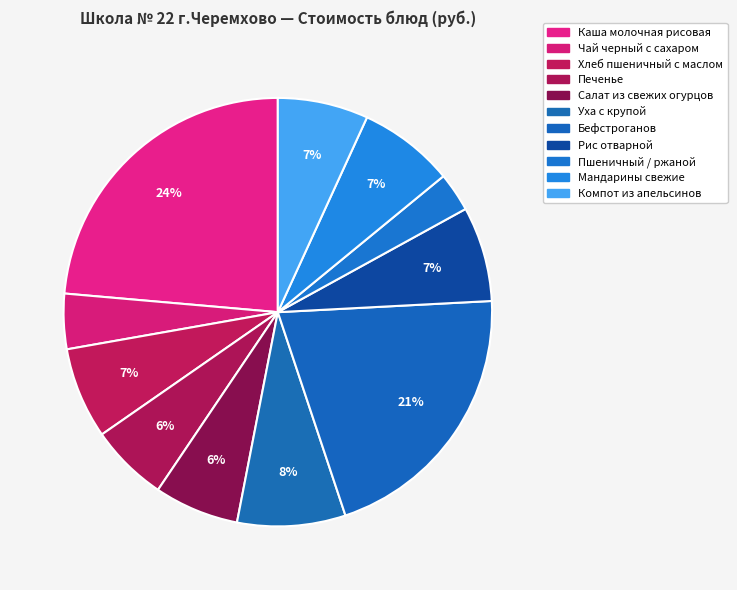

To the nearest percent, what is the combined percentage of Рис отварной and Пшеничный / ржаной?

10%